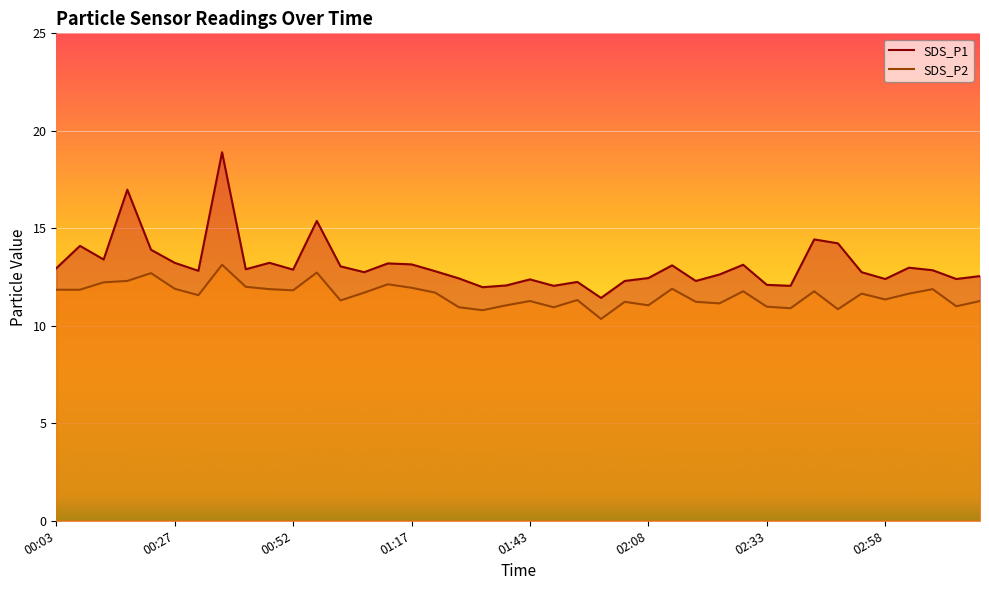

True or false: SDS_P1 and SDS_P2 cross at least once.

False